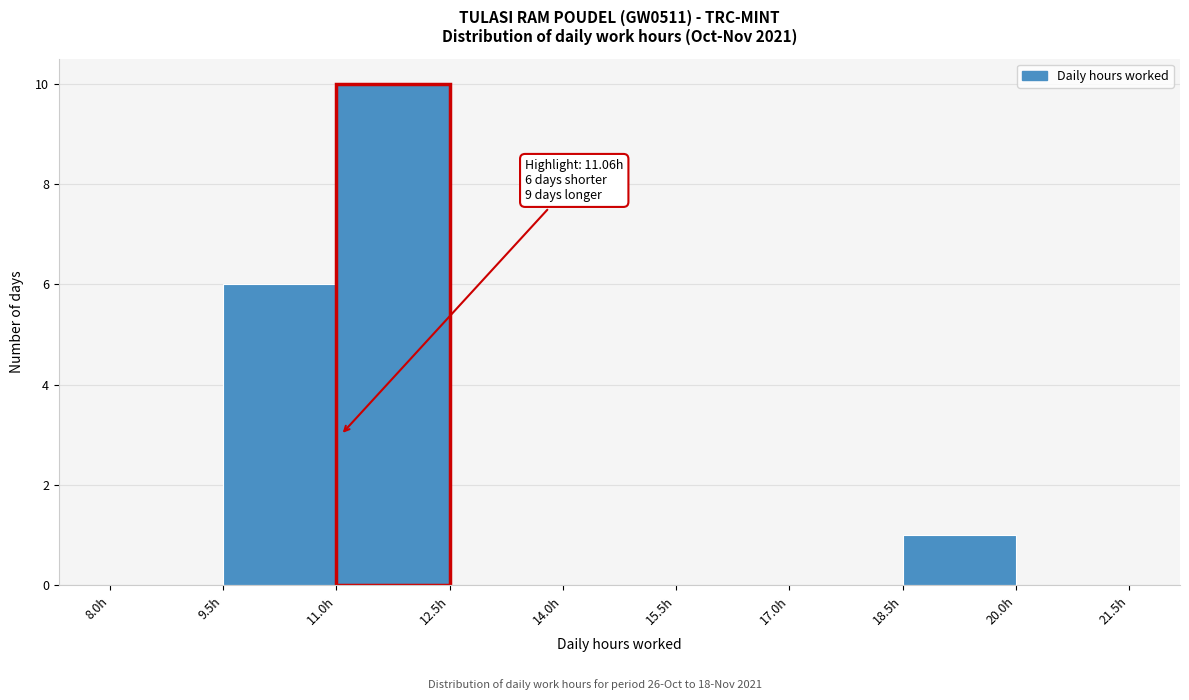

Over which range of the x-axis is the bar tallest?

11.0 to 12.5